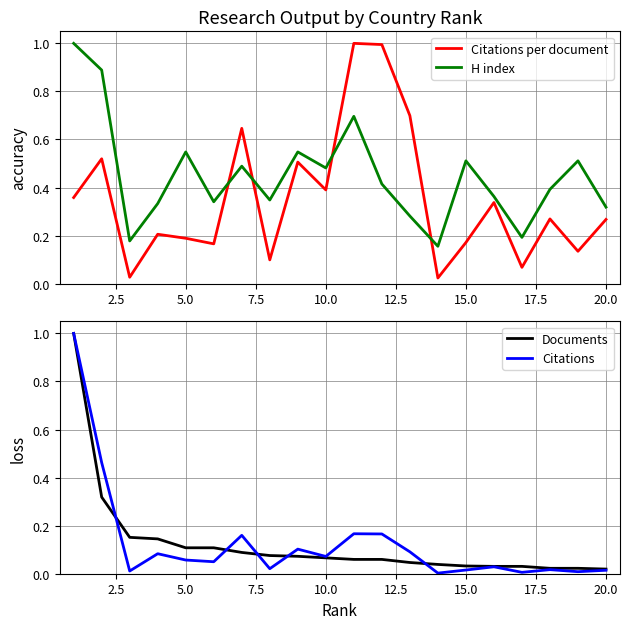

How many intersections are there between Citations per document and Citations?

1